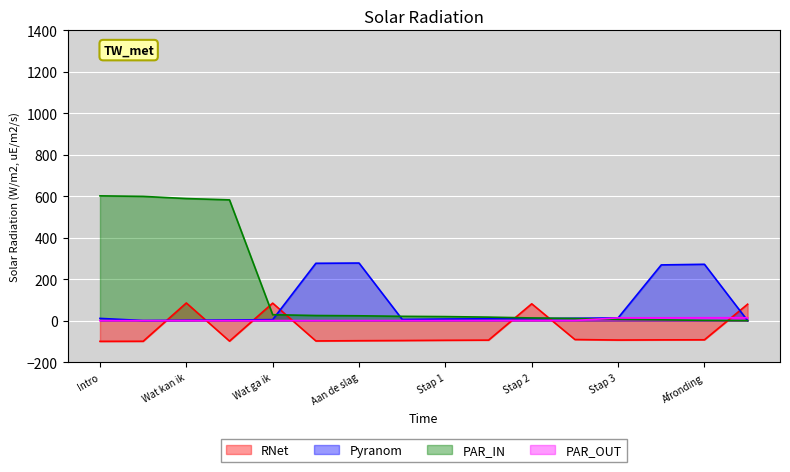

At which category is the sum across all series the highest?

Wat kan ik